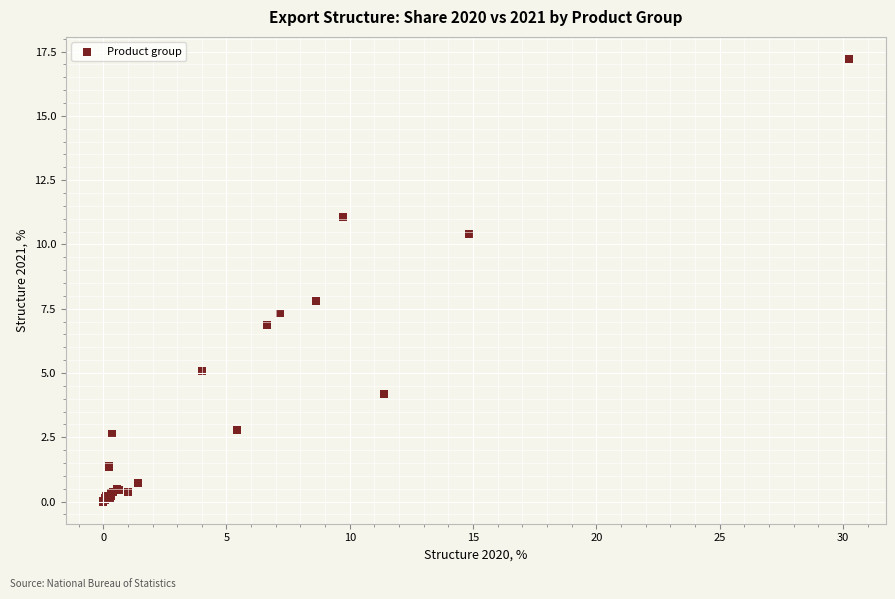

What Y value in the scatter plot is closest to 8?

7.8